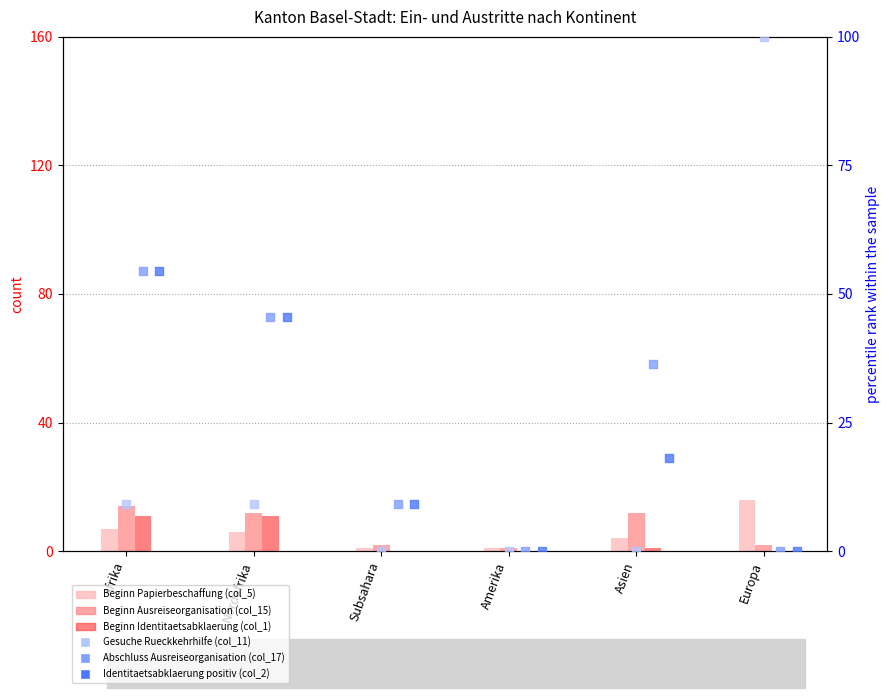

At how many categories does at least one series exceed 3?

5